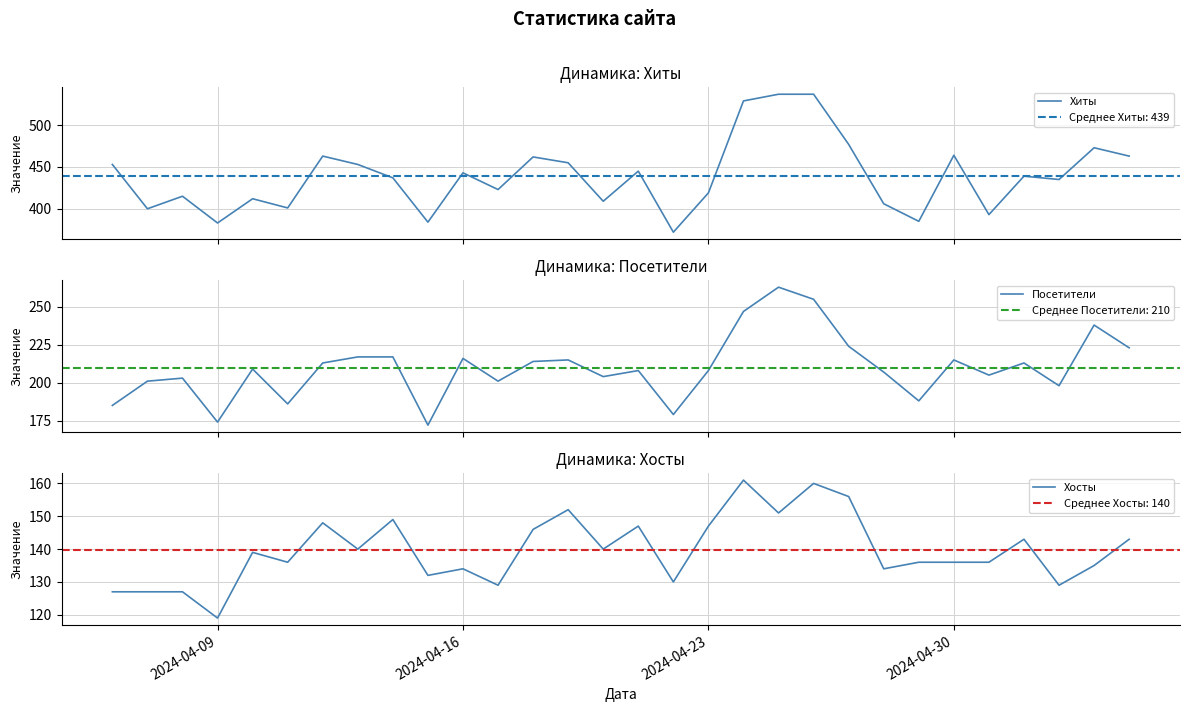

True or false: Хосты and Посетители cross at least once.

False